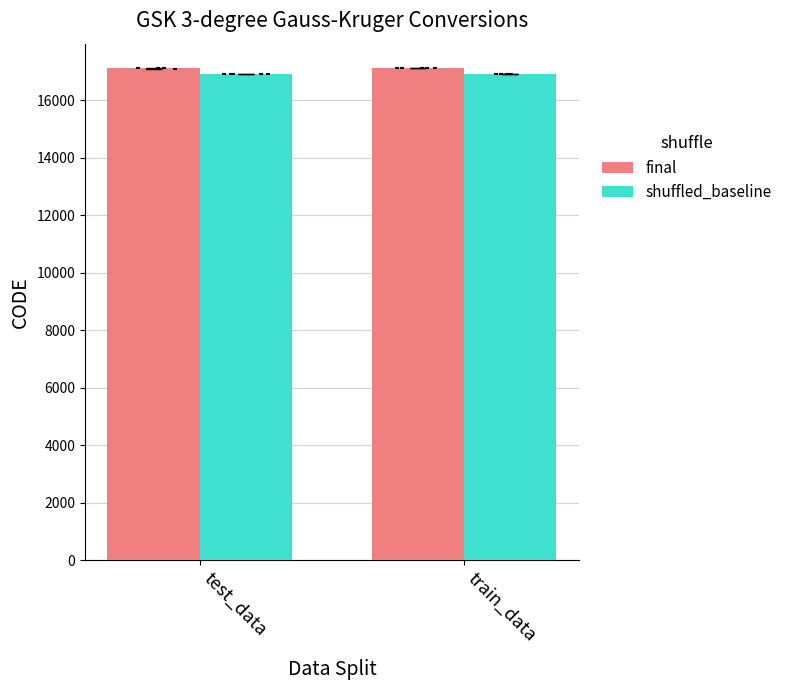

Which series has the largest Y range (max minus min)?

final